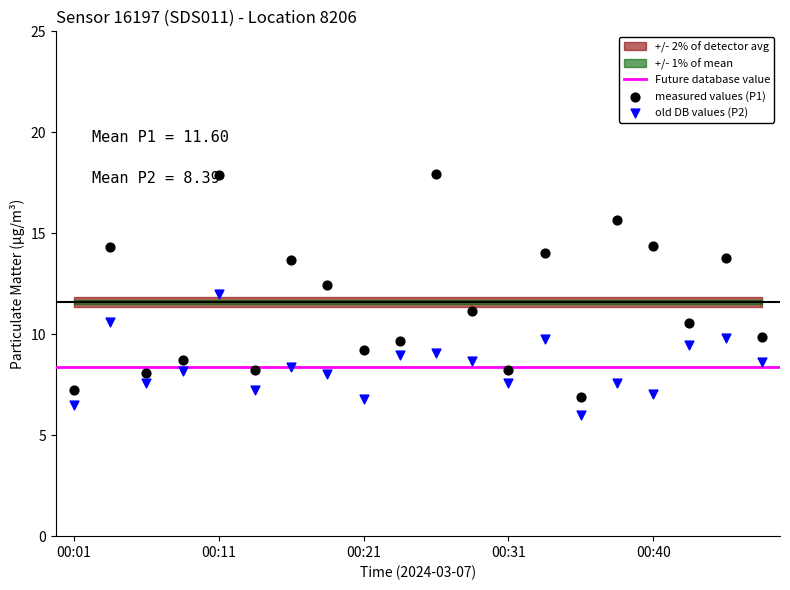

Which series contains the lowest Y value?

P2